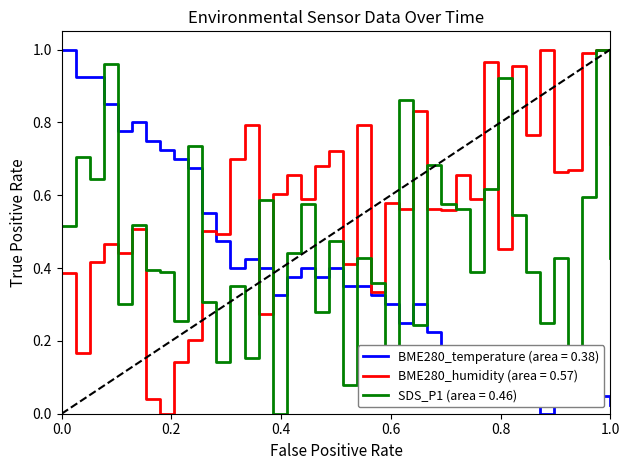

After their last crossing, which series has the higher values: BME280_temperature (area = 0.38) or SDS_P1 (area = 0.46)?

SDS_P1 (area = 0.46)